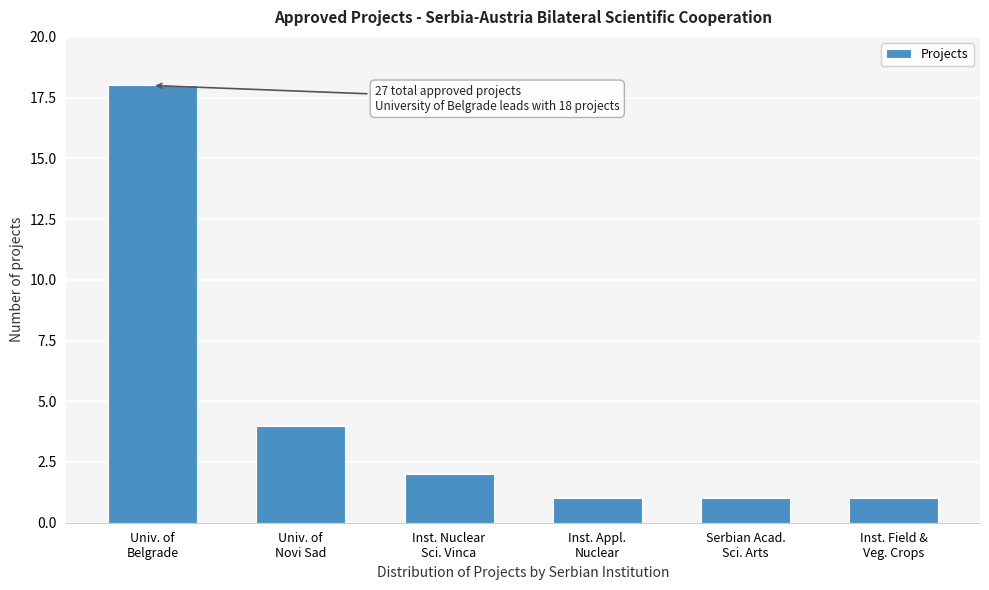

Reading right to left, transcribe all the data shown in this chart.

1	1	1	2	4	18